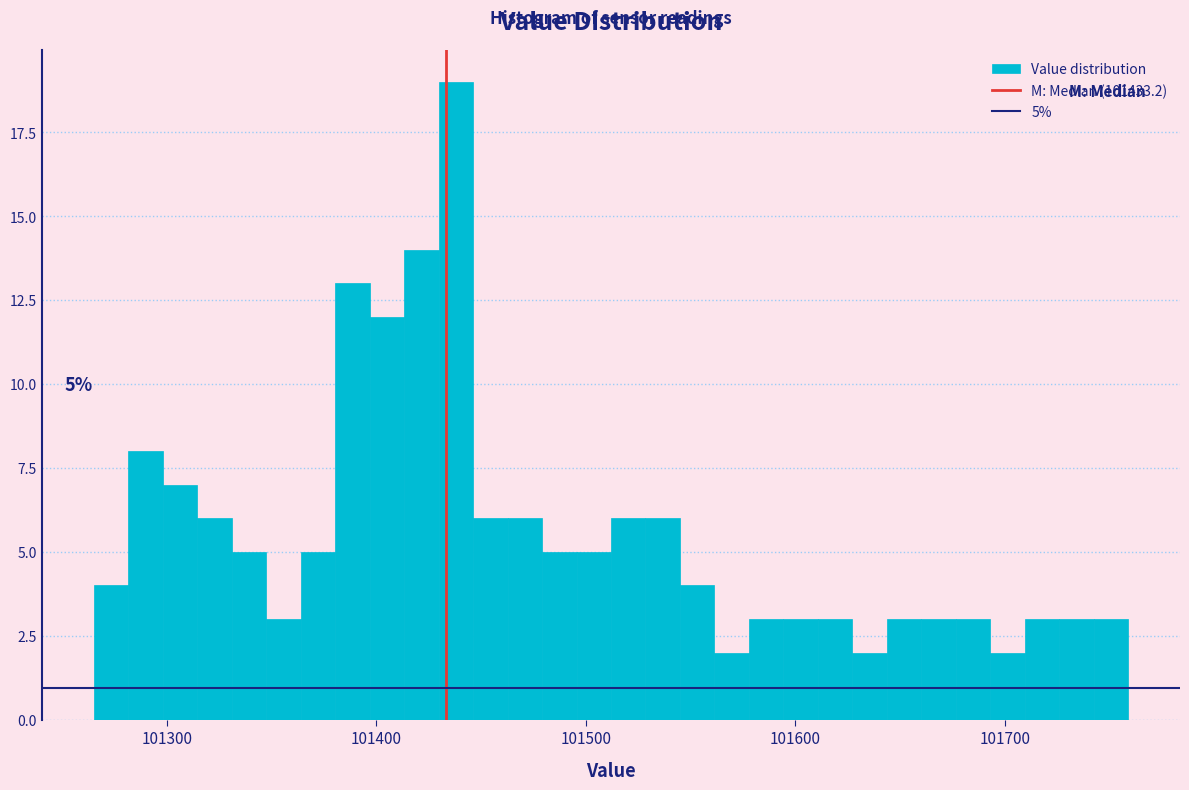

Around what value on the x-axis is the tallest bar? Give the approximate position of its centre, as read against the axis.

101440